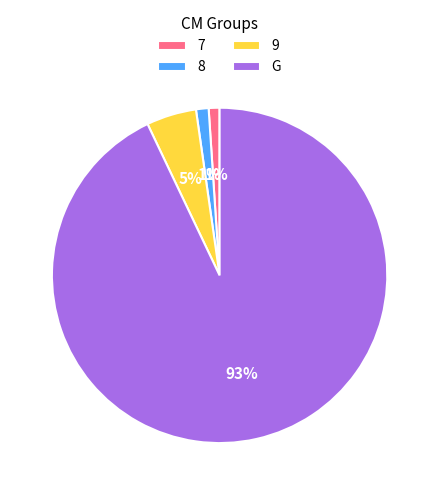

Between 9 and G, which is larger?

G